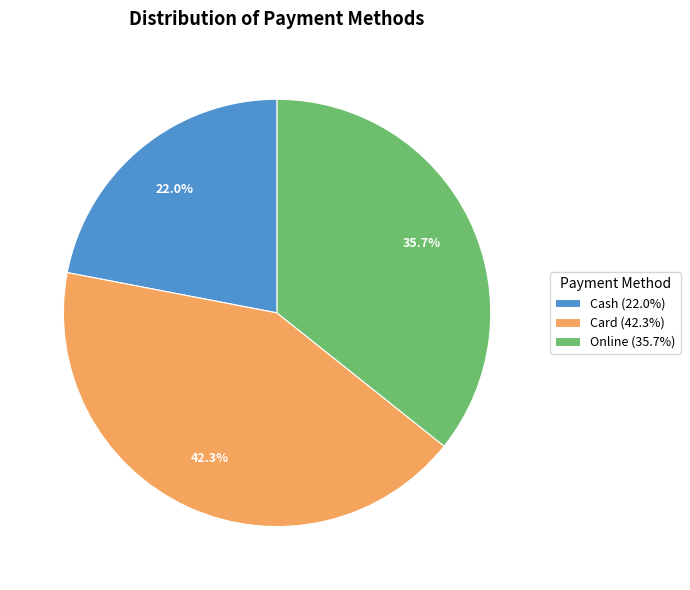

What percentage is NOT represented by Online (35.7%)?

64.3%